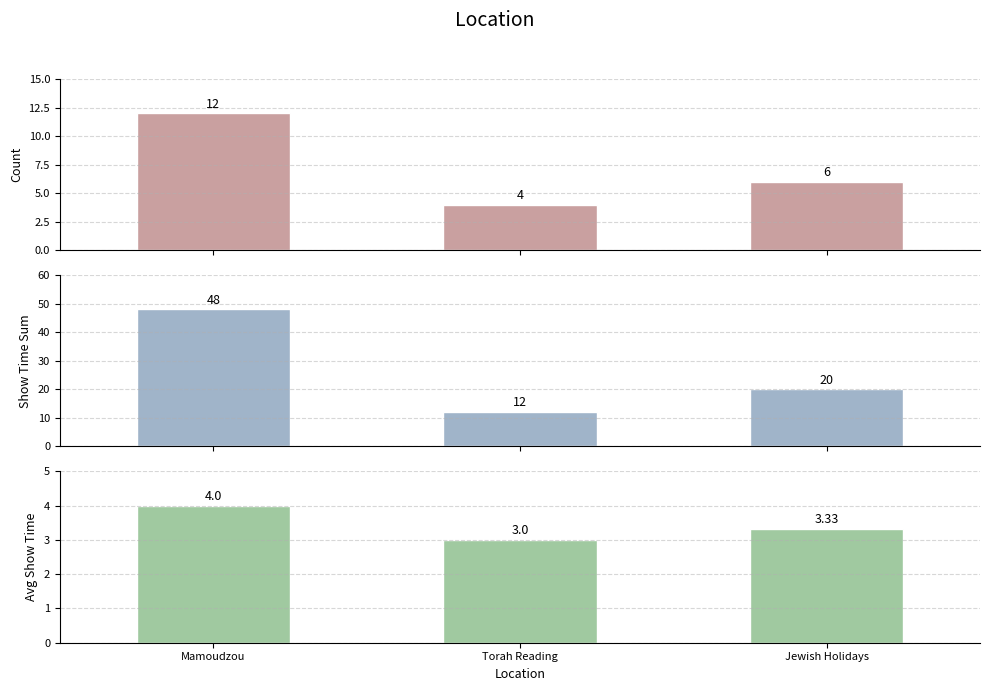

Reading left to right, transcribe all the data shown in this chart.

Count: 12.0	4.0	6.0
Show Time Sum: 48.0	12.0	20.0
Avg Show Time: 4.0	3.0	3.3